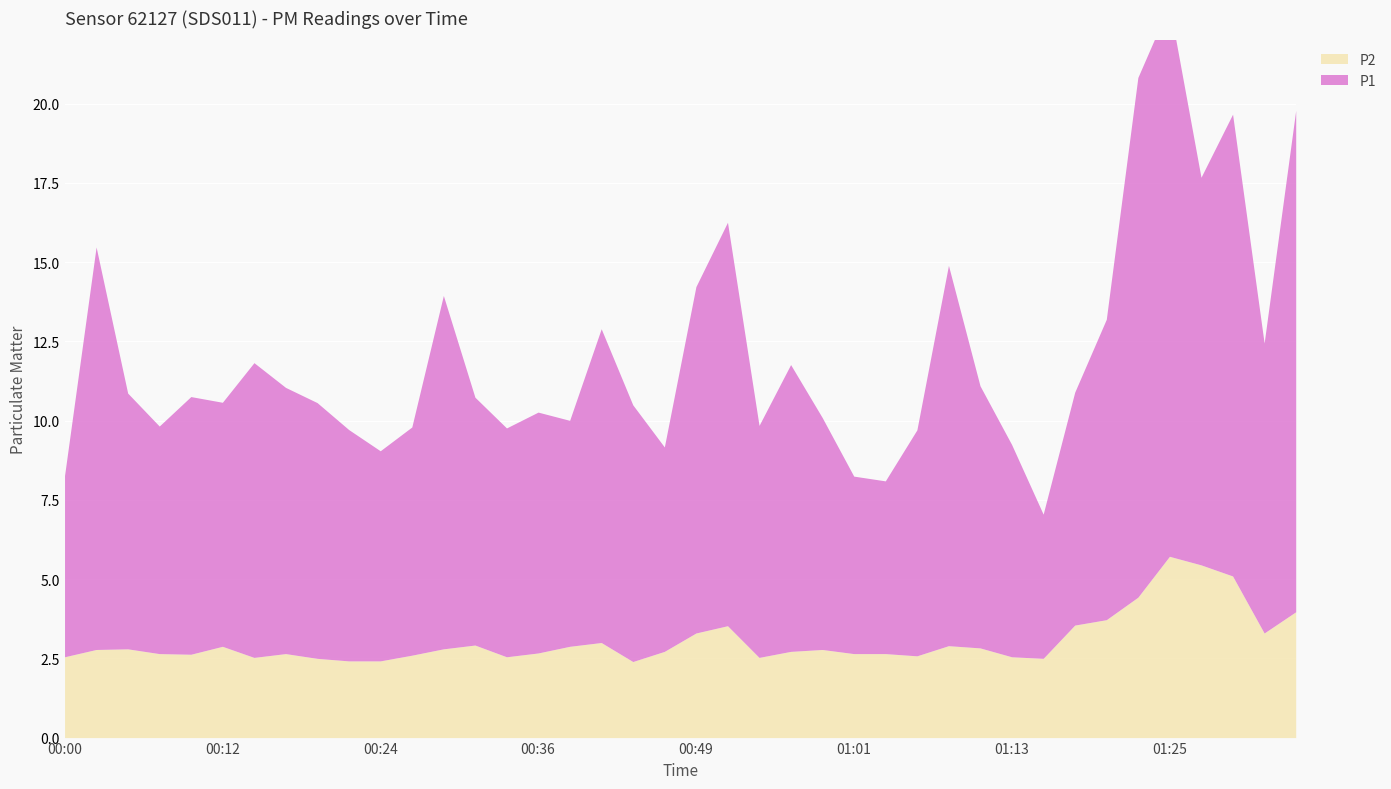

At which category is the sum across all series the highest?

01:25